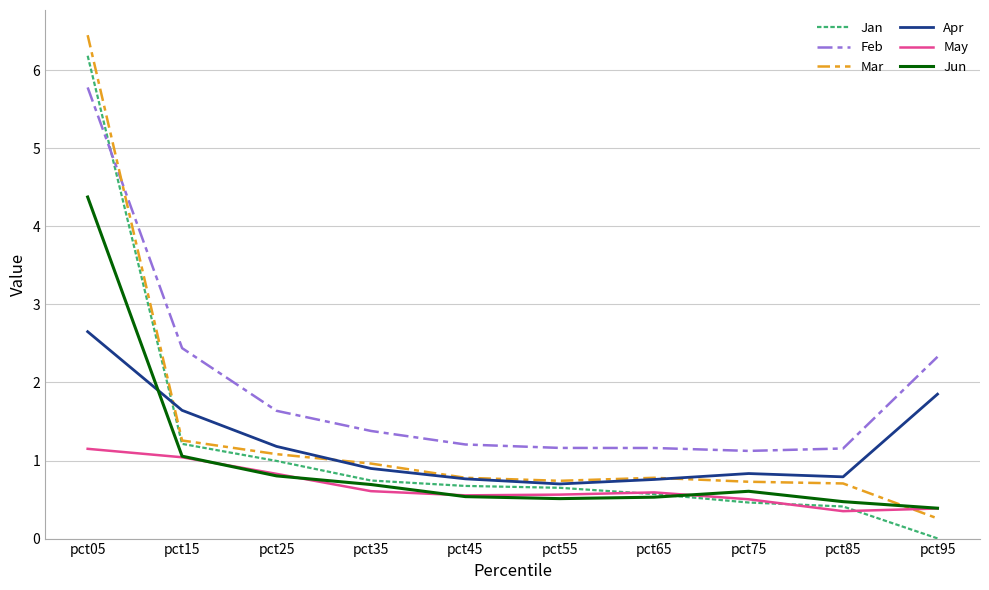

Does the chart have visible grid lines?

Yes